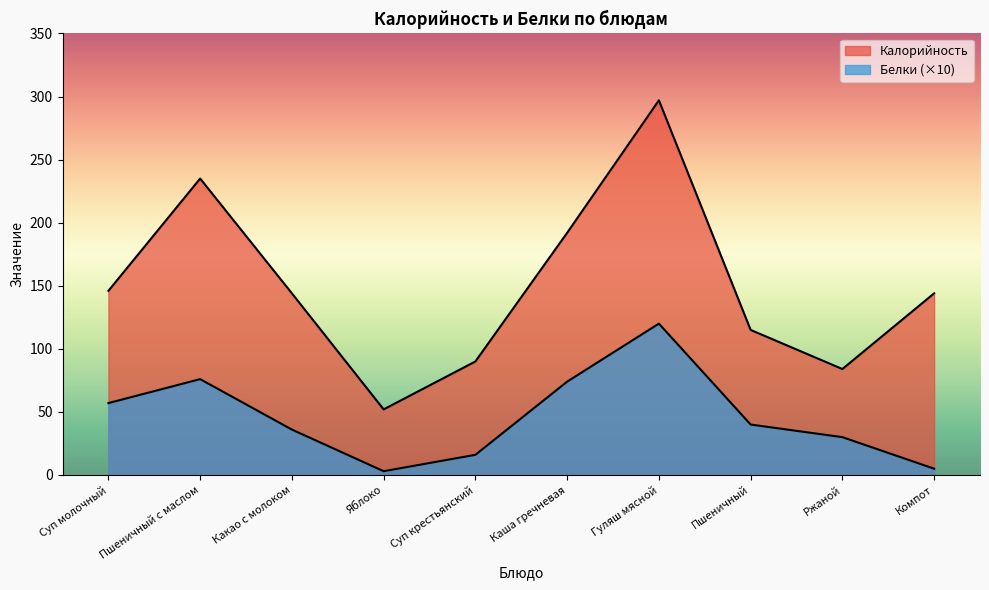

True or false: Белки and Калорийность cross at least once.

False